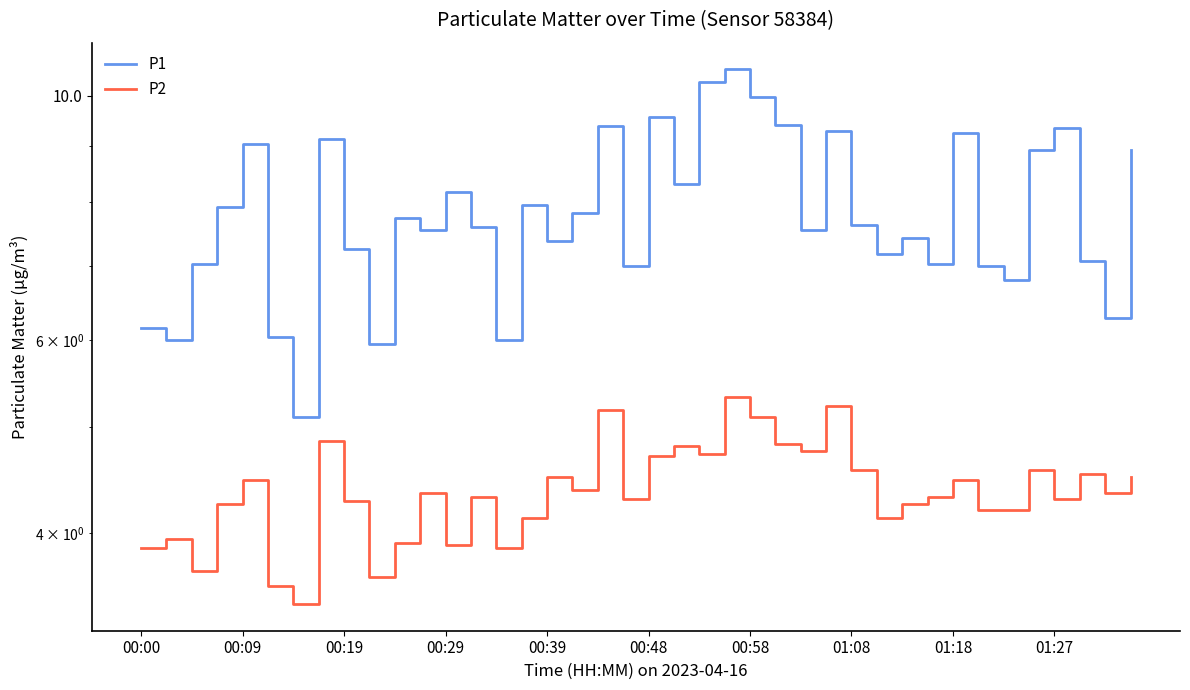

Rank the series by their average value, from lowest to highest.

P2, P1